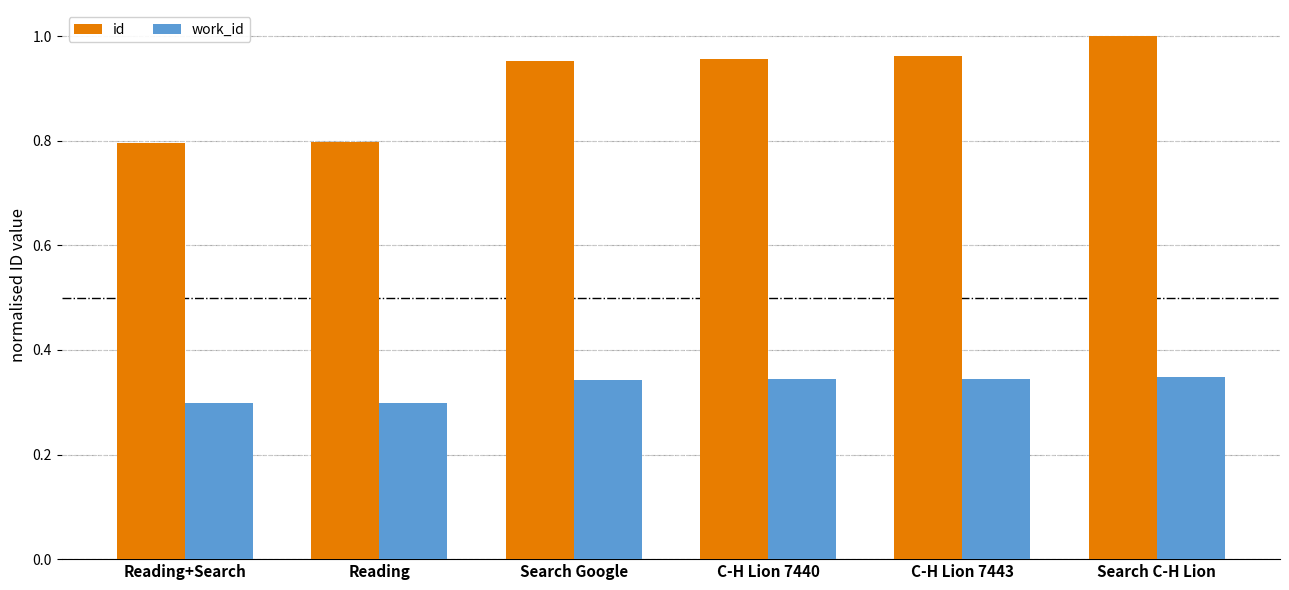

True or false: work_id has a value of 0.4 at Reading+Search.

False